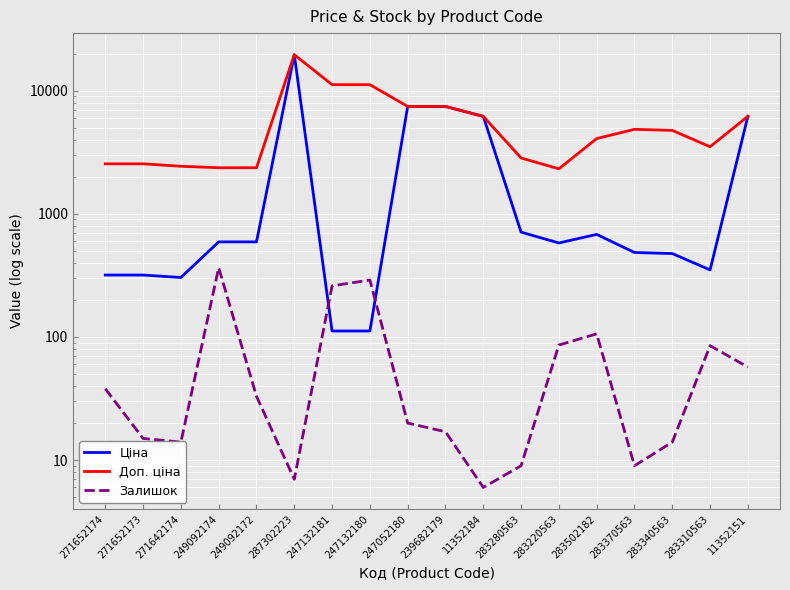

The Доп. ціна series shows 712.8 at 283220563. True or false?

False